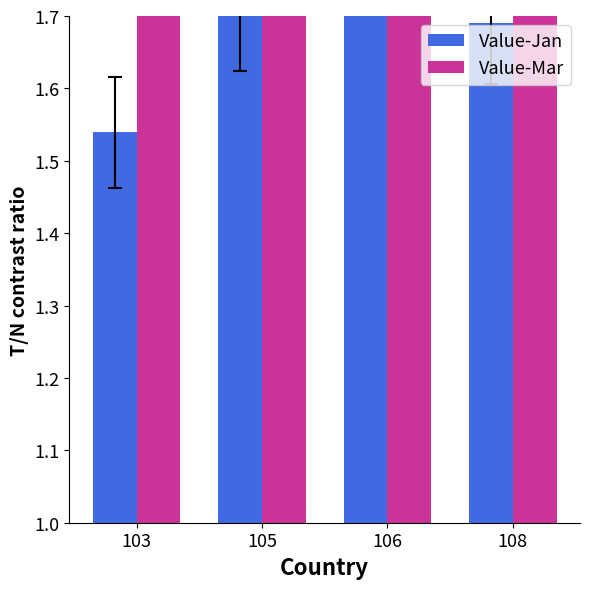

How many bars are there in total?

8